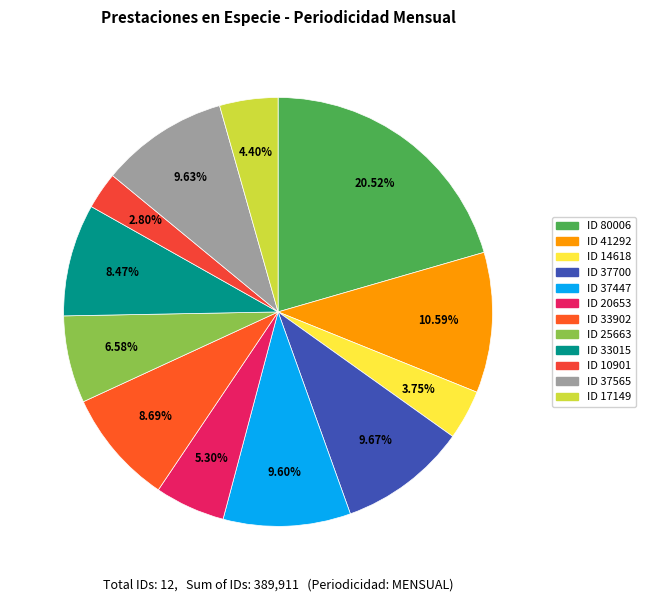

Does any single category account for the majority?

No